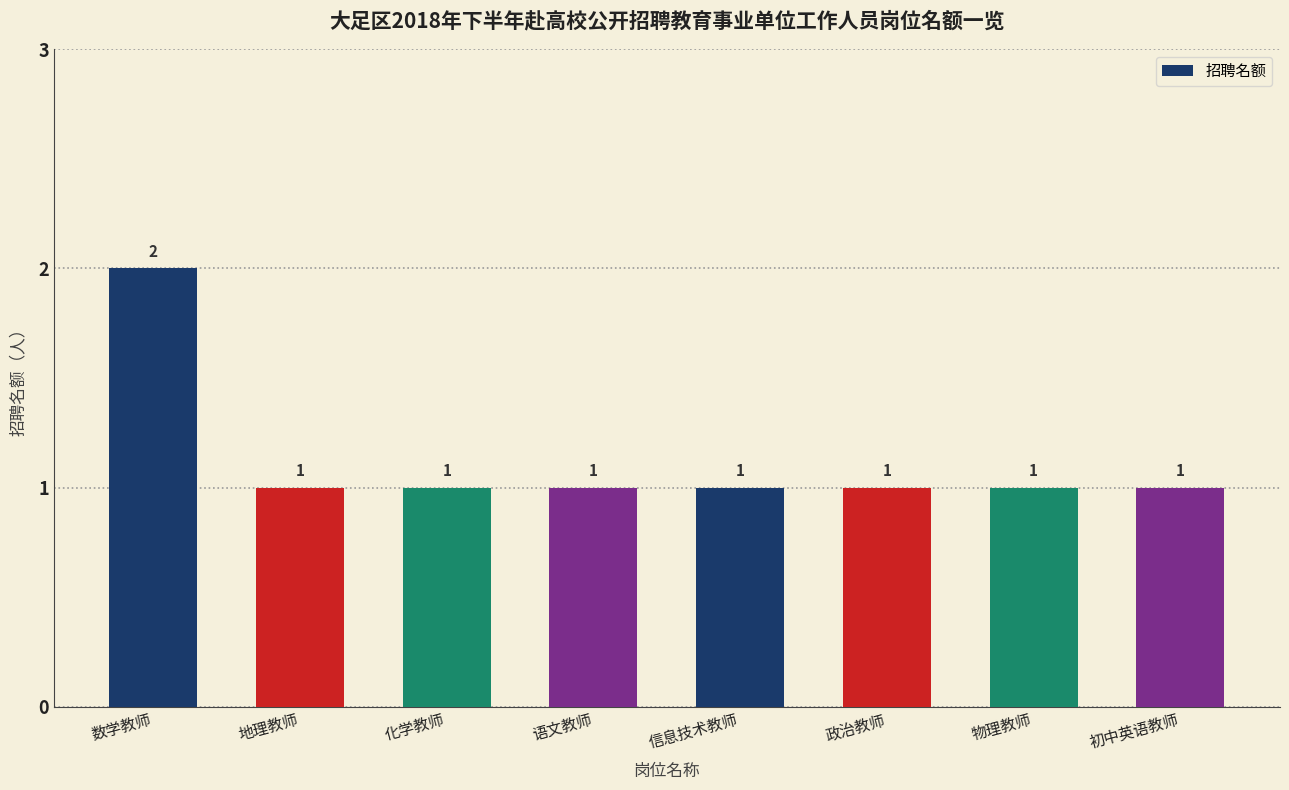

What is the label of the 5th bar from the left?

信息技术教师